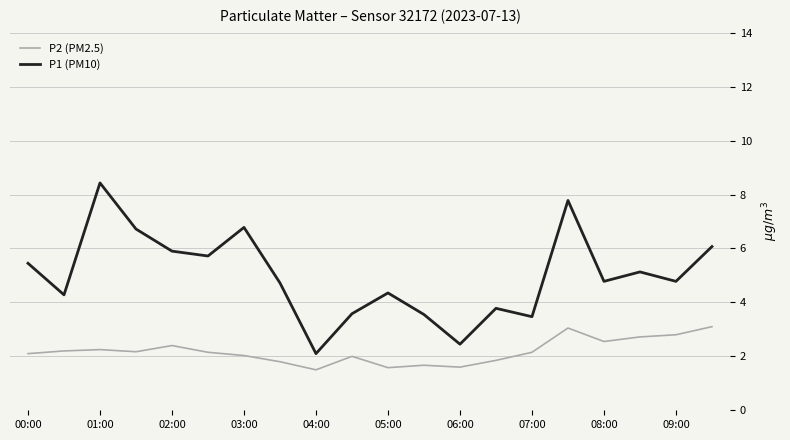

What is the greatest value displayed?

8.4